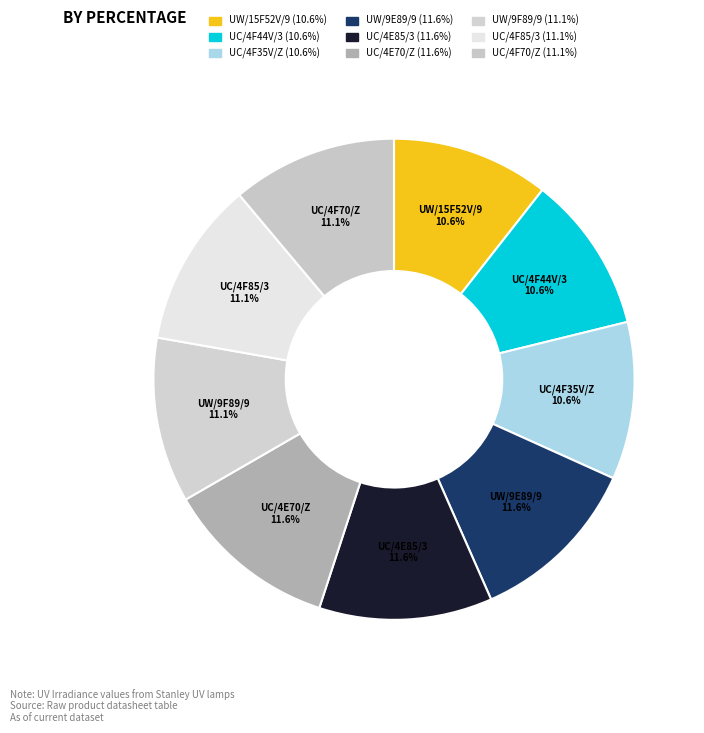

To the nearest percent, what is the combined percentage of UW/9E89/9 and UC/4F70/Z?

23%